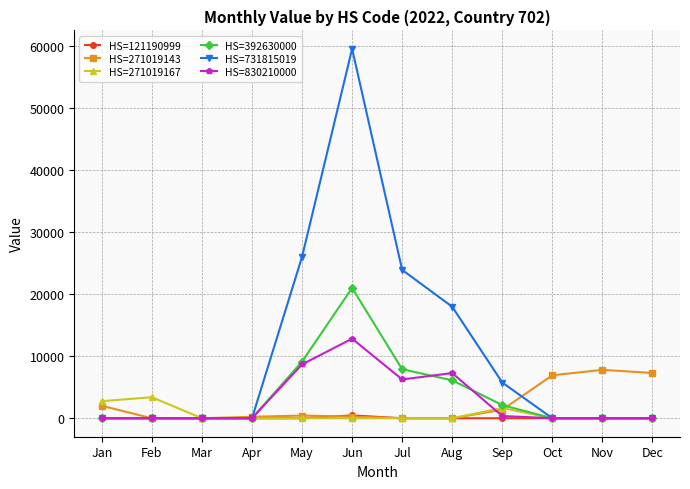

Count the number of data series in this chart.

6